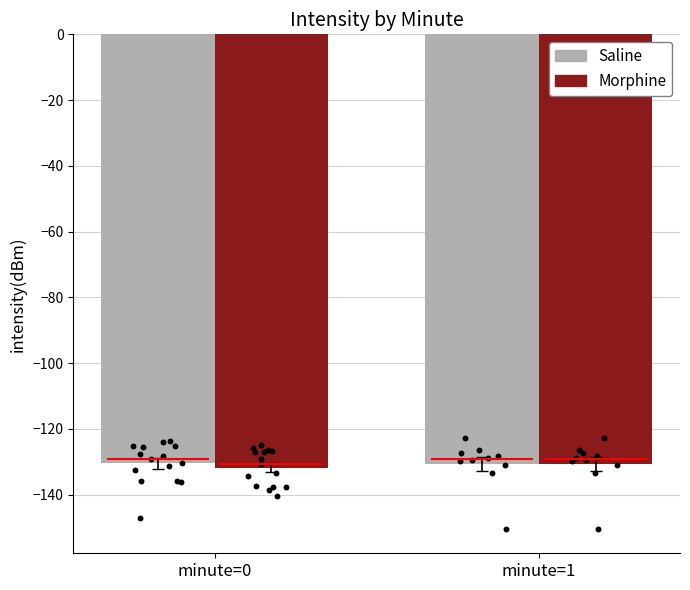

Which series contains the highest Y value?

Saline